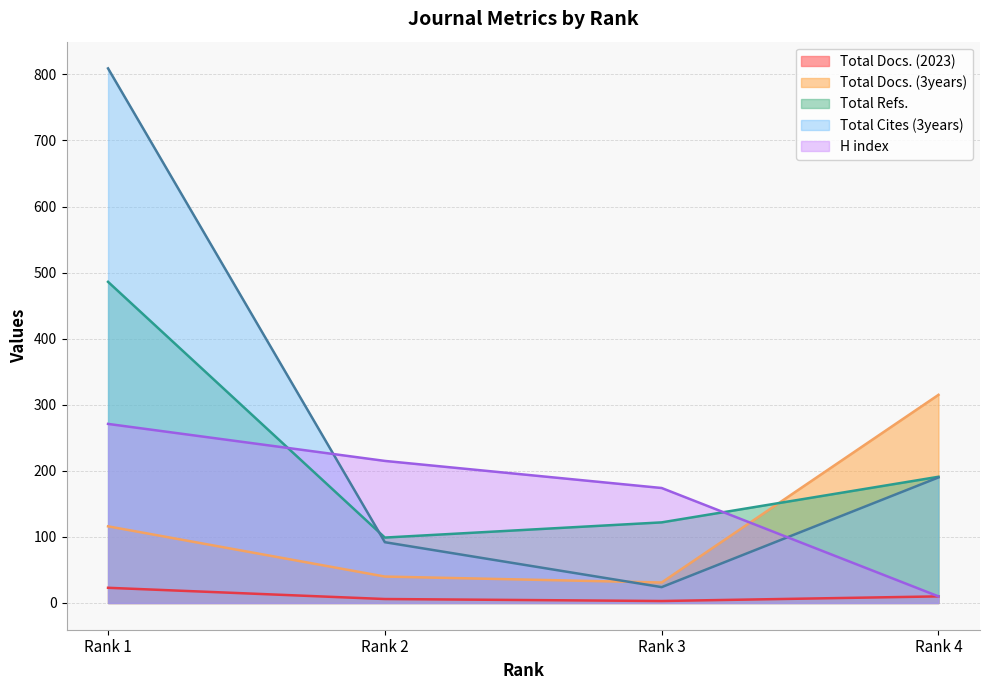

True or false: H index and Total Docs. (2023) intersect in this chart.

False